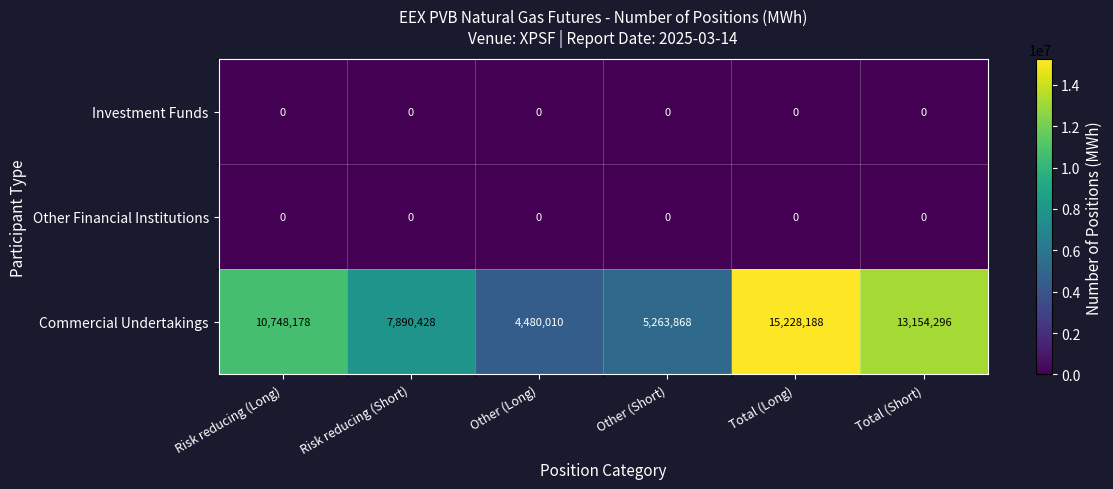

Read the Commercial Undertakings value at Risk reducing (Short), to the nearest 50.

7890450